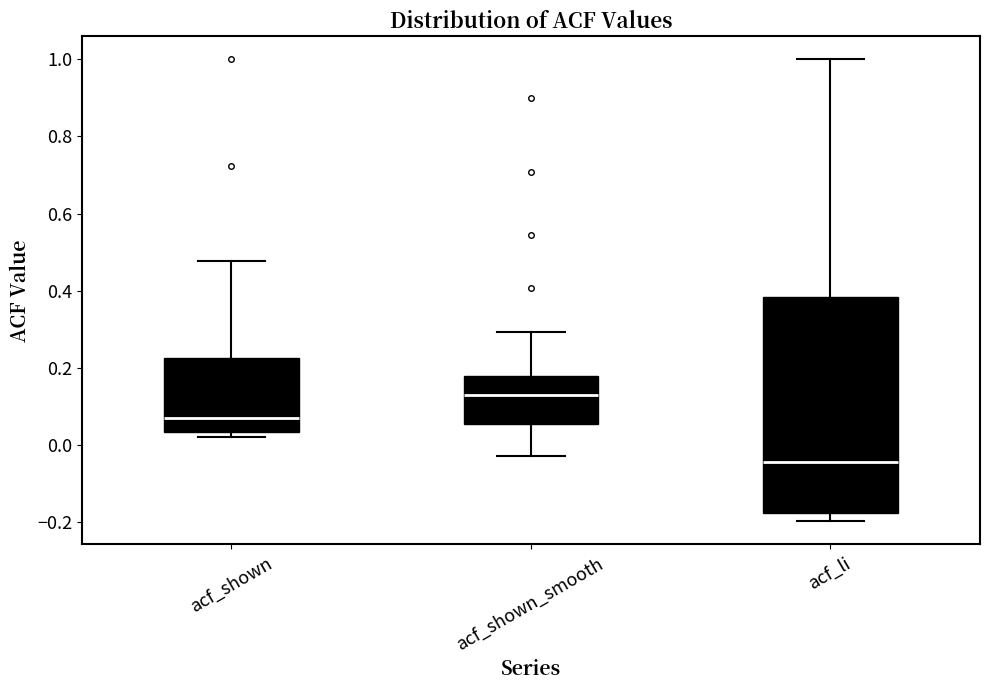

Where does the lower whisker of the box for acf_li end on the y-axis? The values are not printed on the chart, so give them approximately, as read against the axis.

-0.20